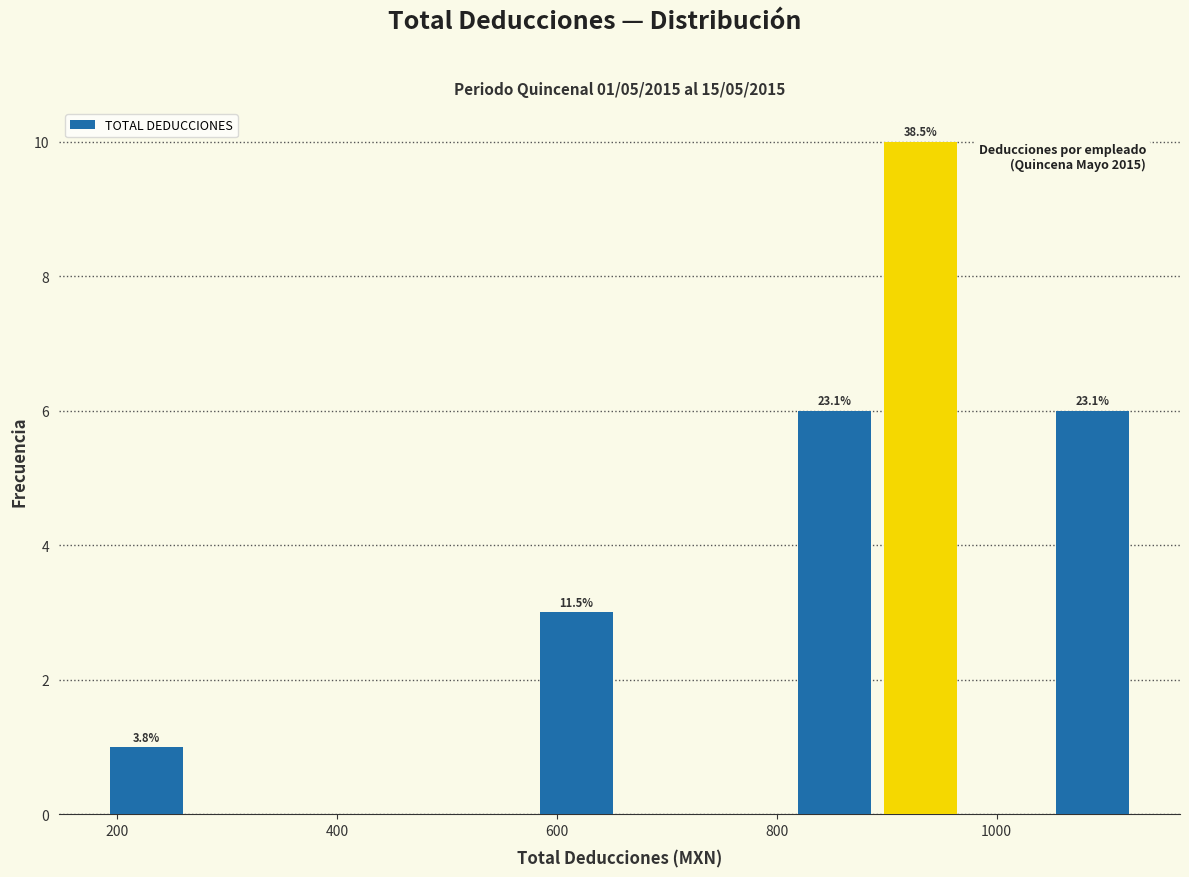

Read against the x-axis, roughly where is the centre of the tallest bar?

940